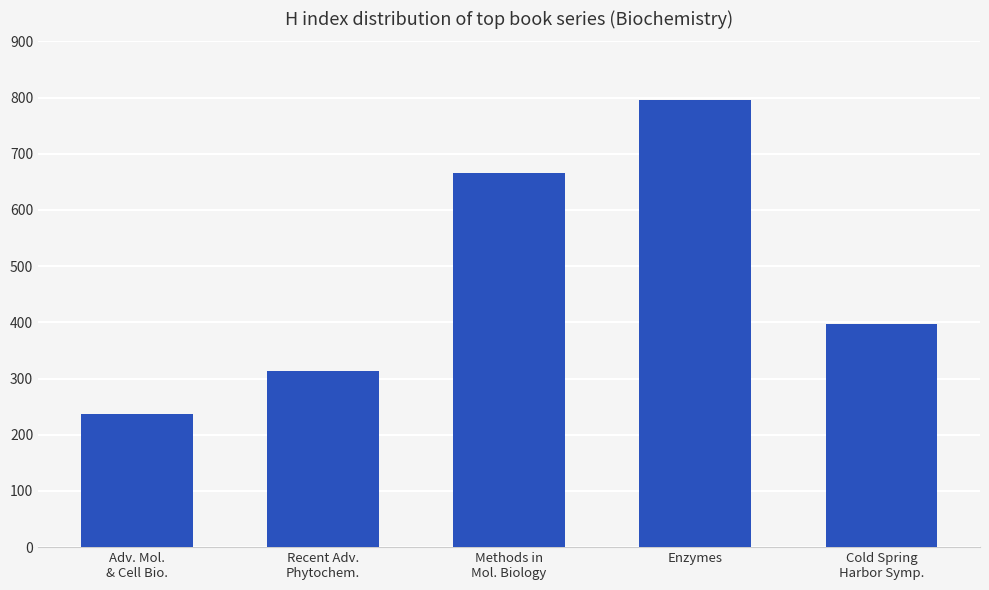

Rank the categories by value from highest to lowest.

Enzymes, Methods in
Mol. Biology, Cold Spring
Harbor Symp., Recent Adv.
Phytochem., Adv. Mol.
& Cell Bio.